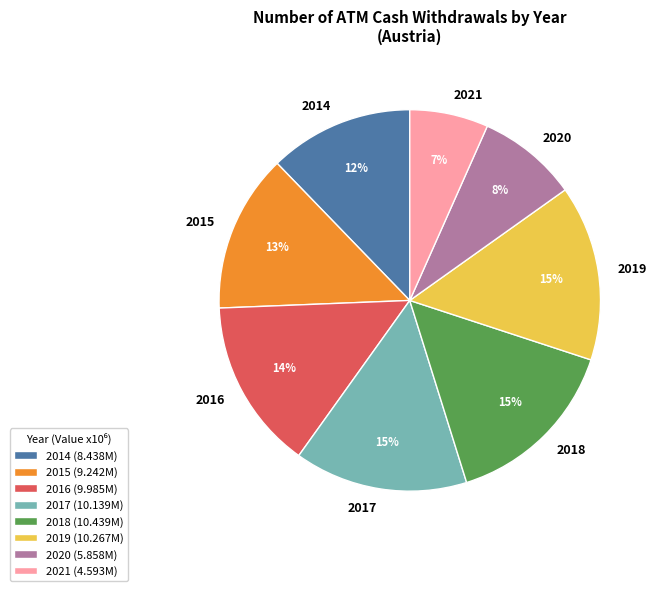

Do 2020 and 2018 together represent more than half of the pie?

No